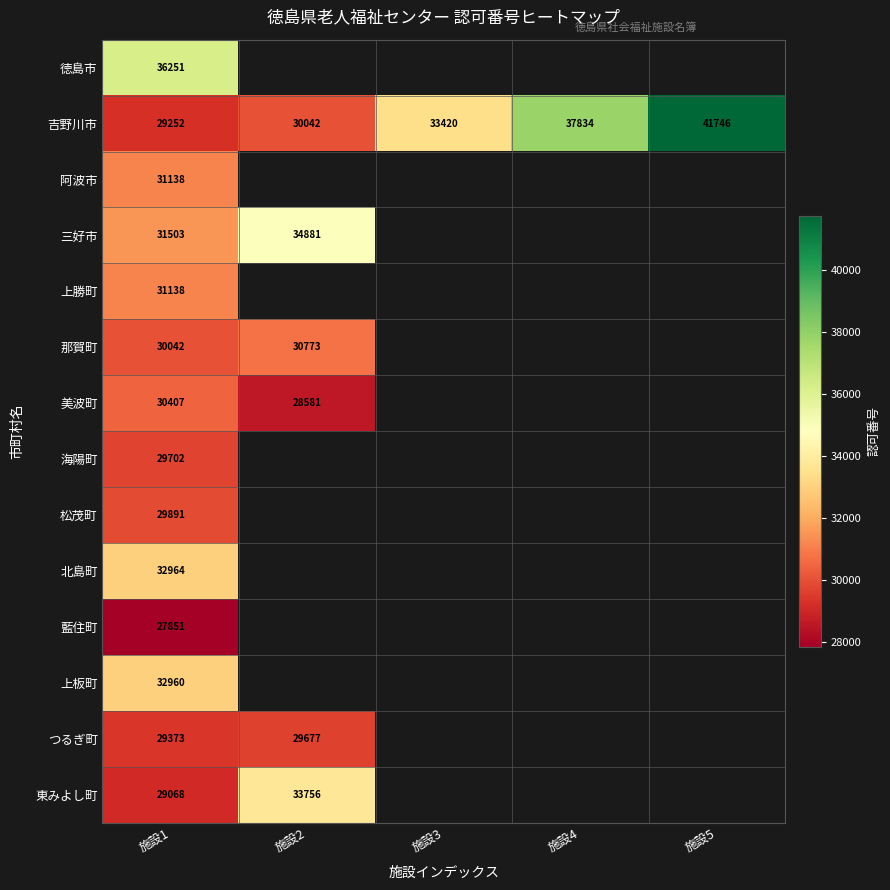

True or false: 那賀町 has a value of 30773 at 施設2.

True